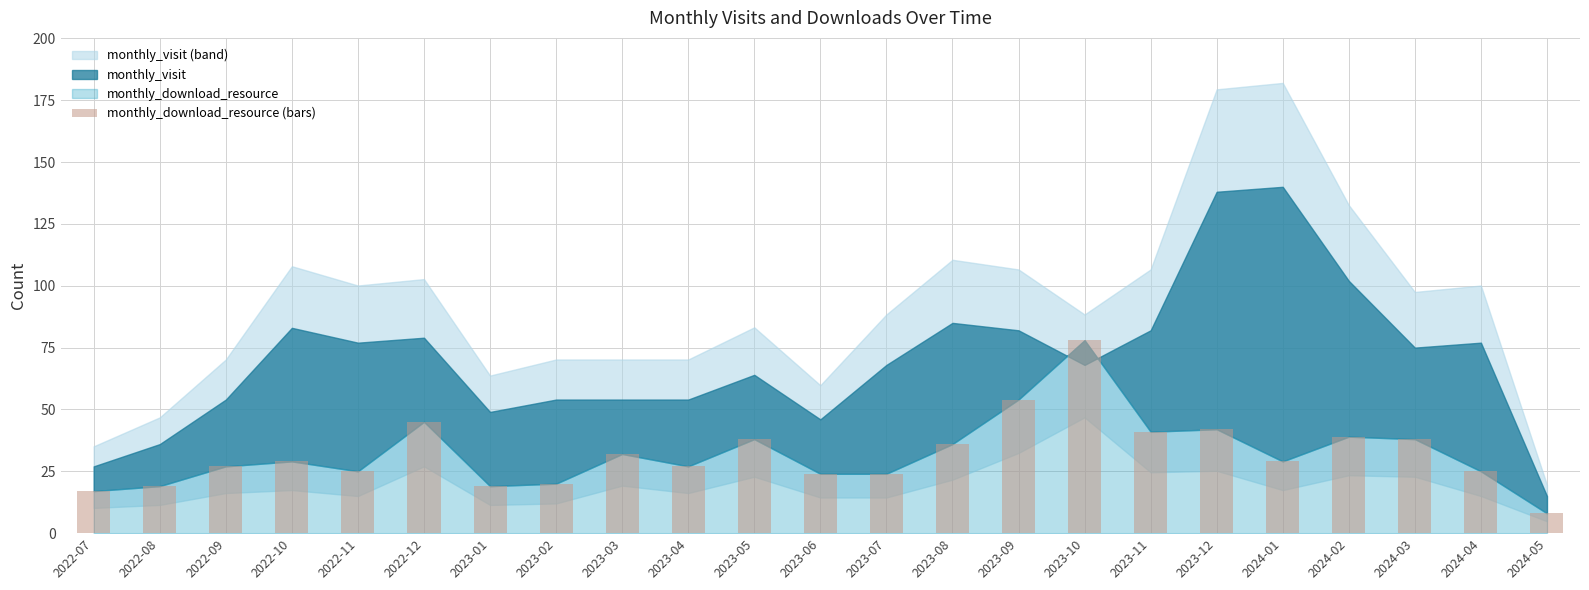

What is the label of the 5th bar from the left?

2022-11